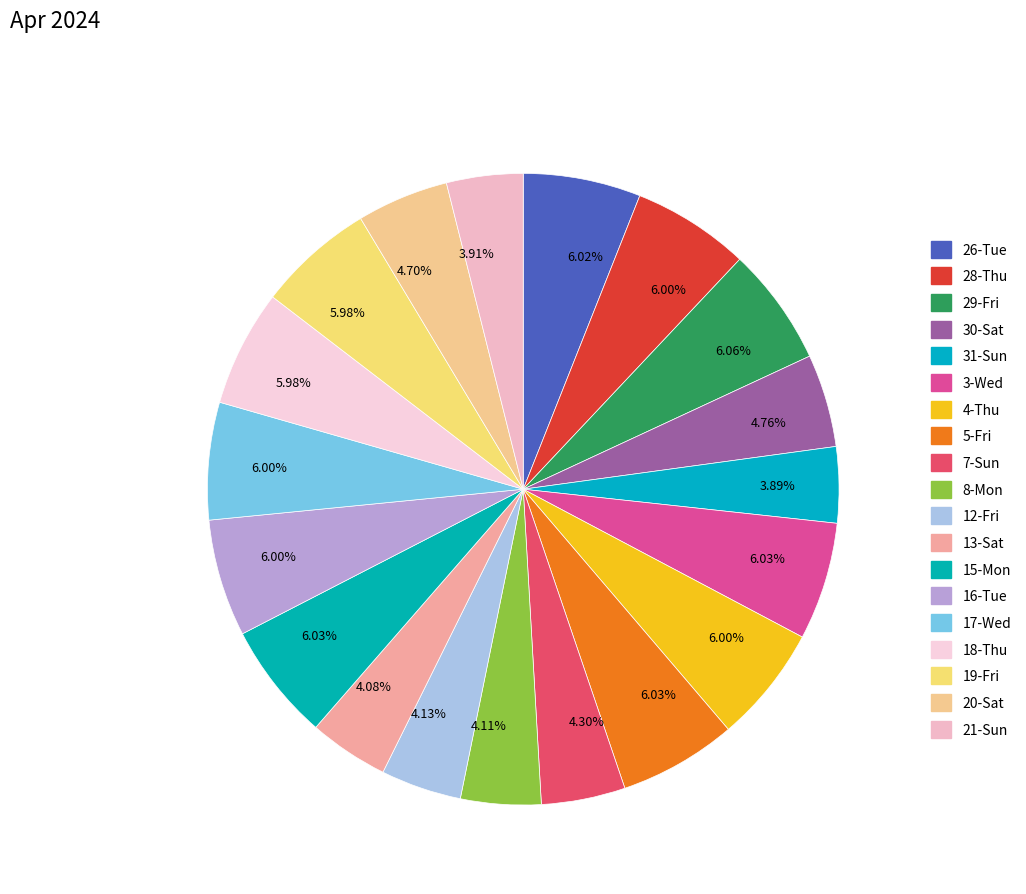

Approximately how many times larger is the value at 21-Sun compared to 8-Mon?

1.0